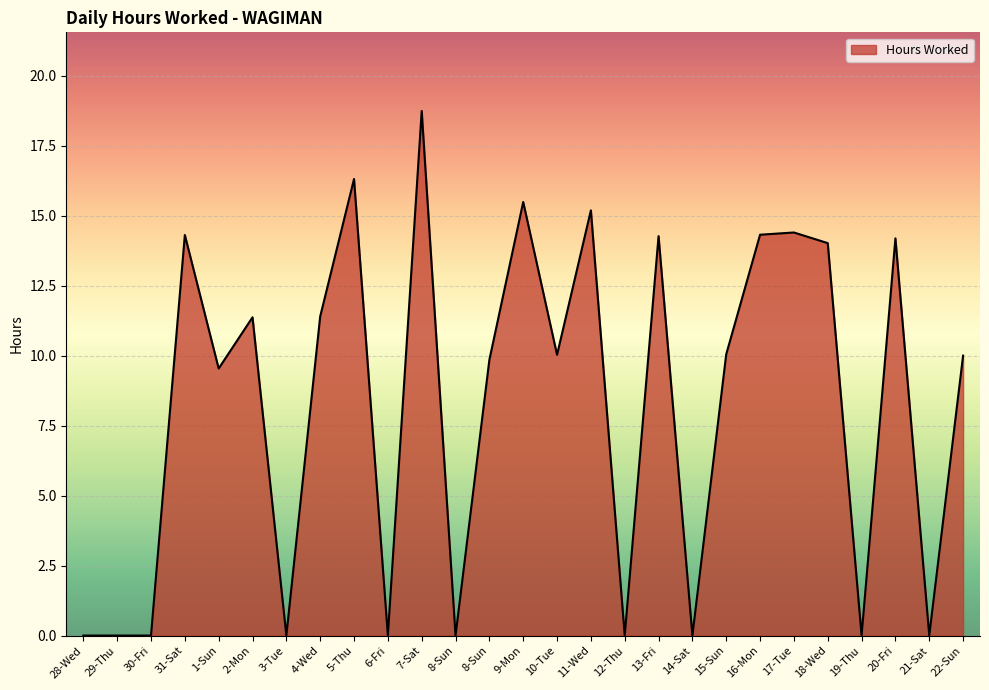

Does the chart display data point markers on the line(s)?

No